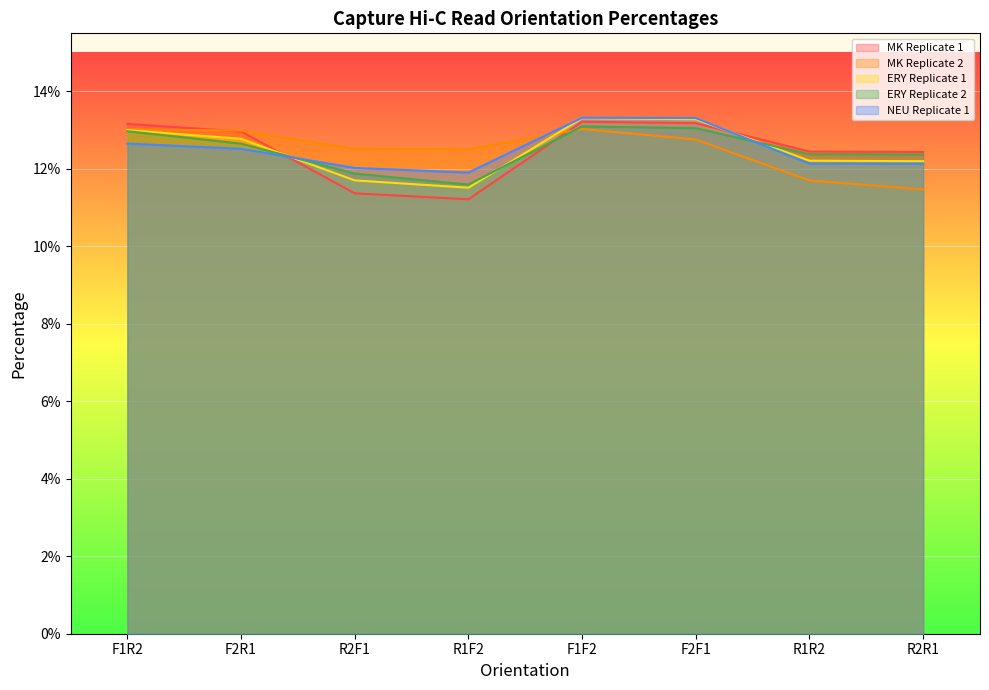

Where is ERY Replicate 2 nearest to the value 0?

R1F2